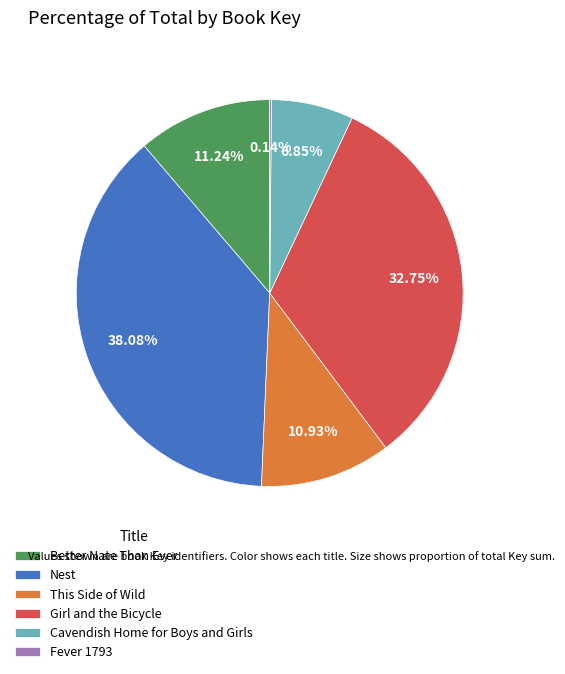

Combined, do Cavendish Home for Boys and Girls and Better Nate Than Ever account for over 50%?

No